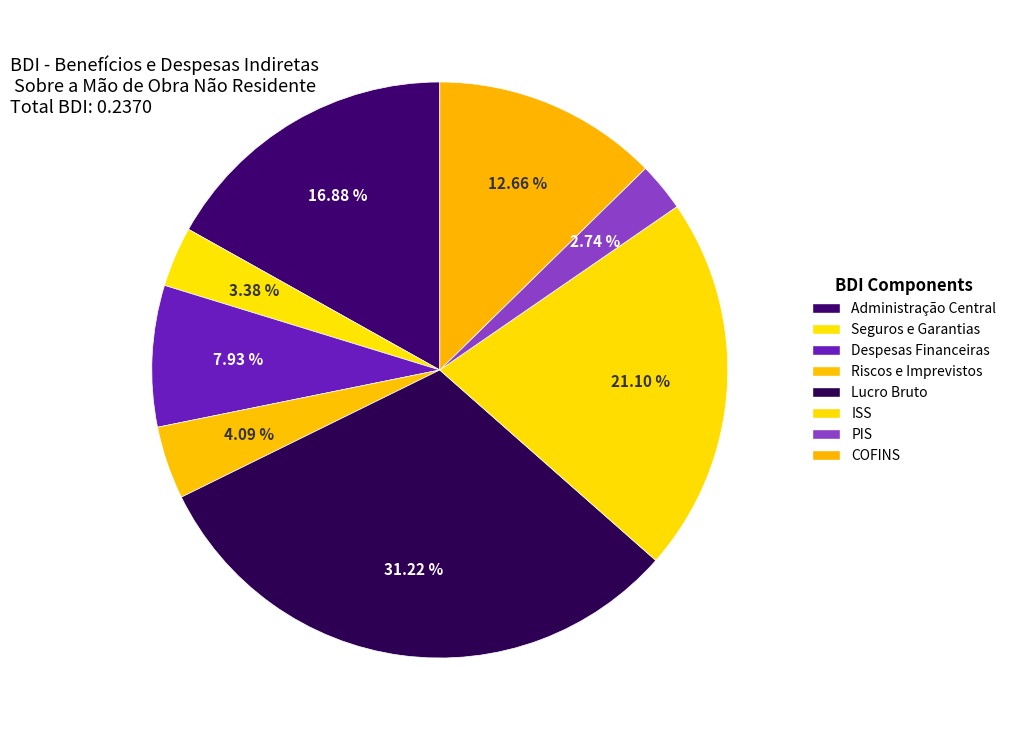

Which category has the biggest portion of the pie?

Lucro Bruto